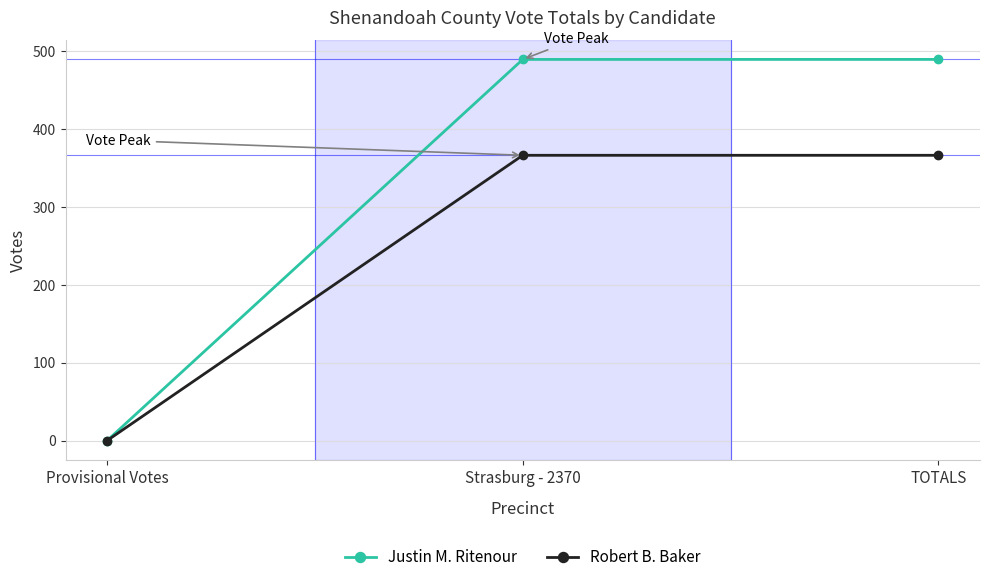

What is the total value across all series at TOTALS?

855